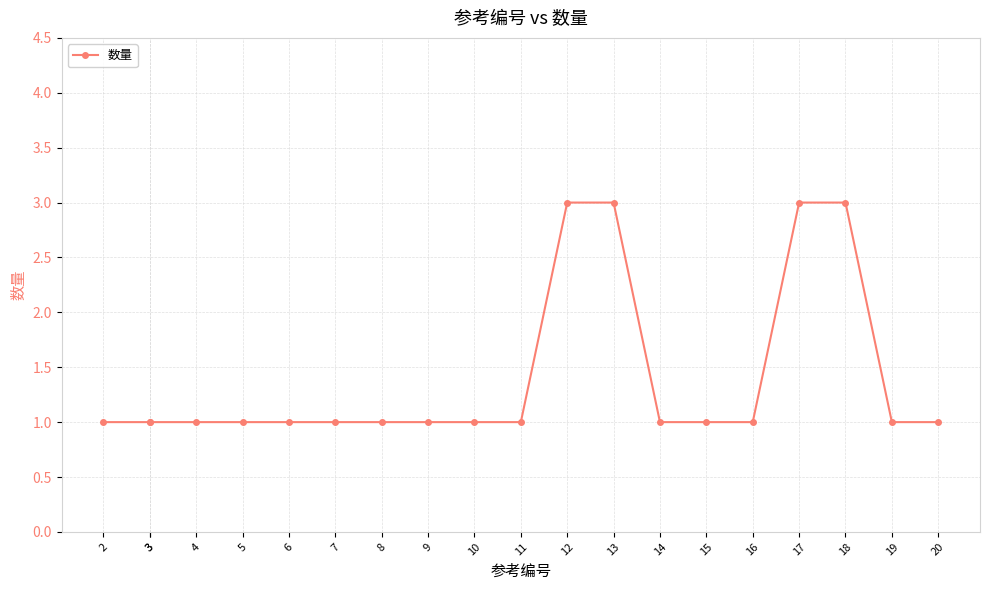

The value at 14 is 0. True or false?

False